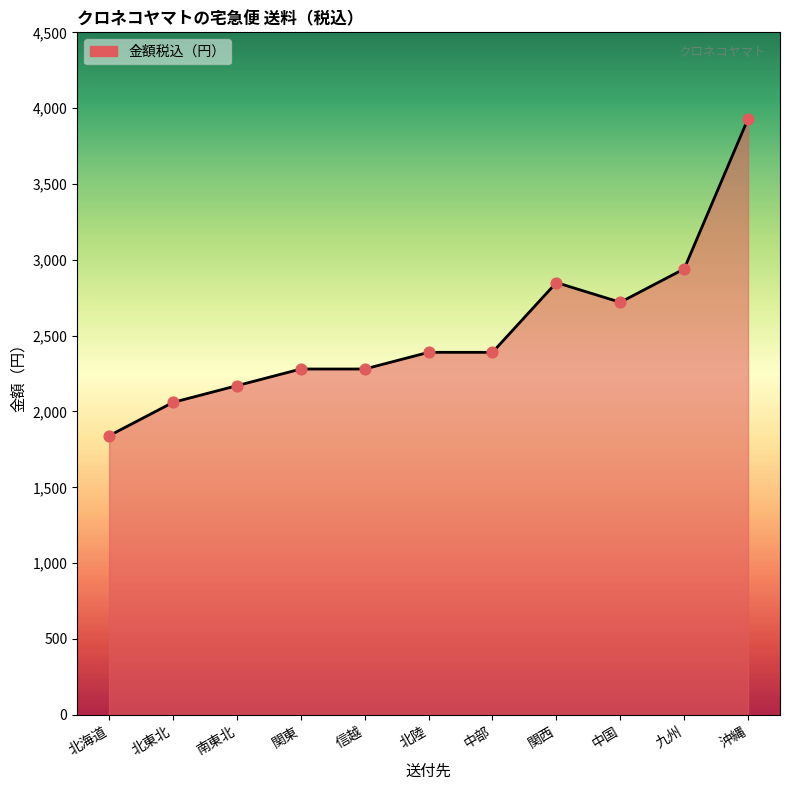

Approximately how many times larger is the value at 北海道 compared to 関東?

0.8